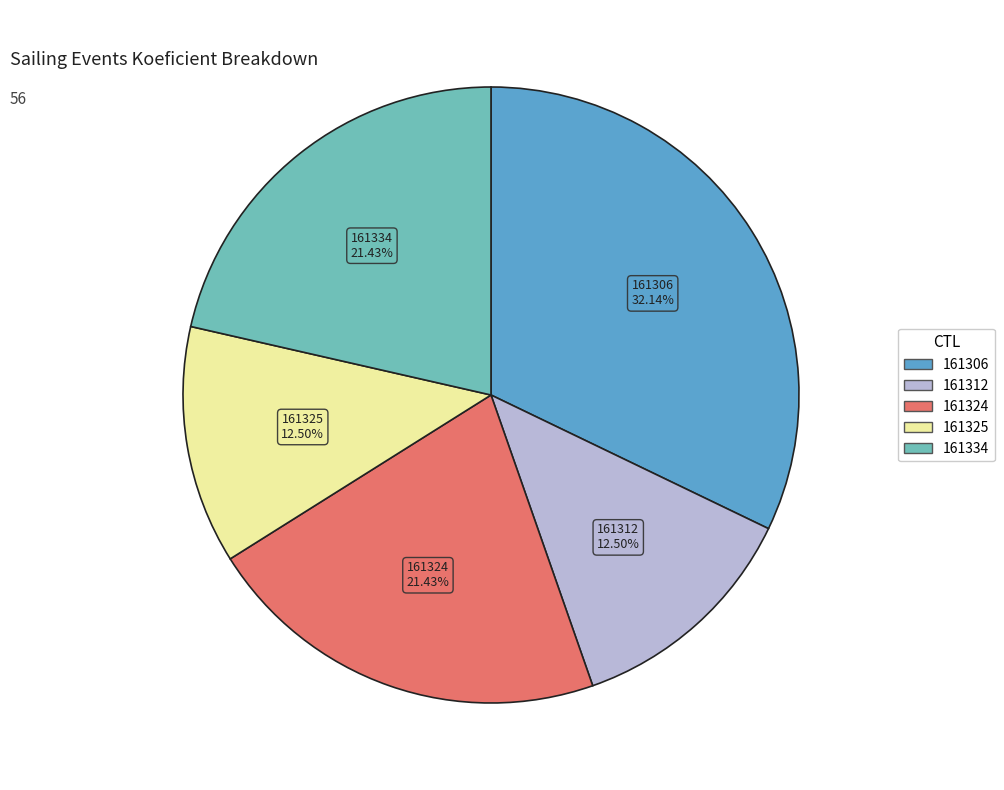

Approximately how many times larger is the value at 161312 compared to 161306?

0.4